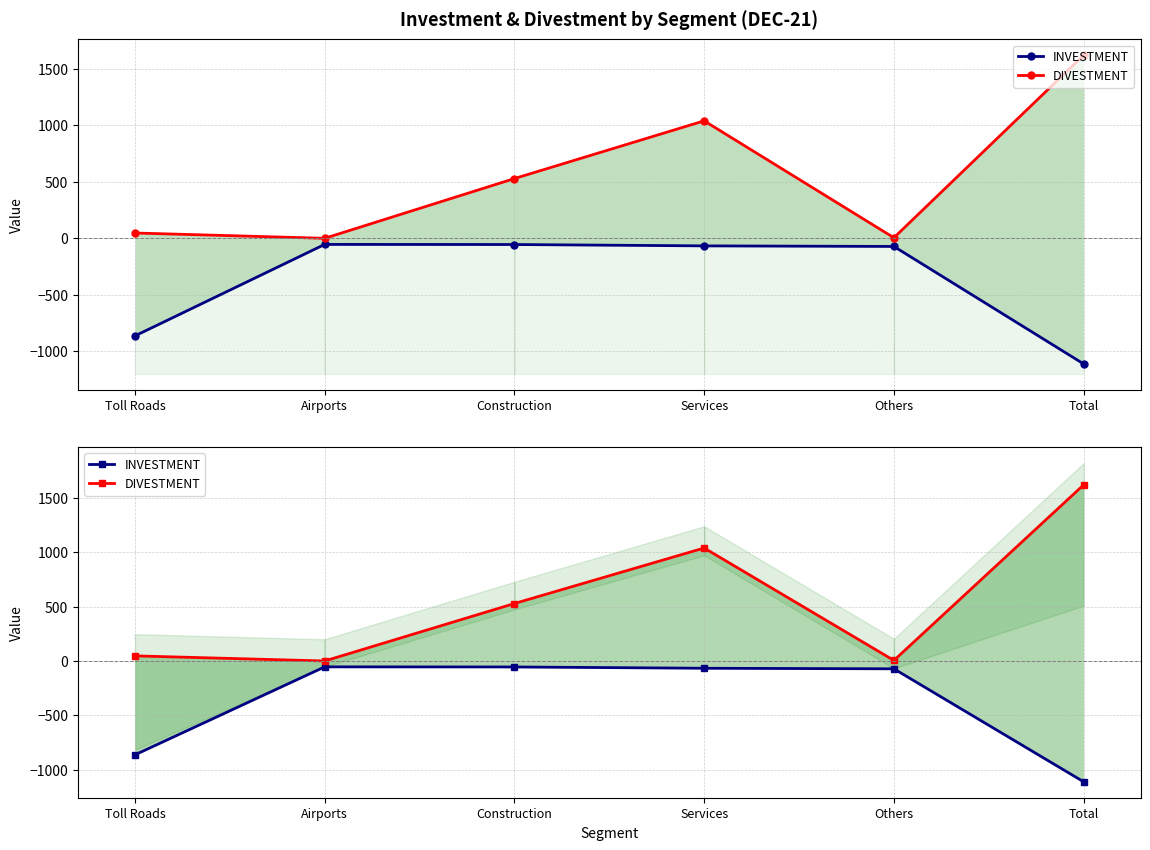

How many positive values does the DIVESTMENT series have?

5